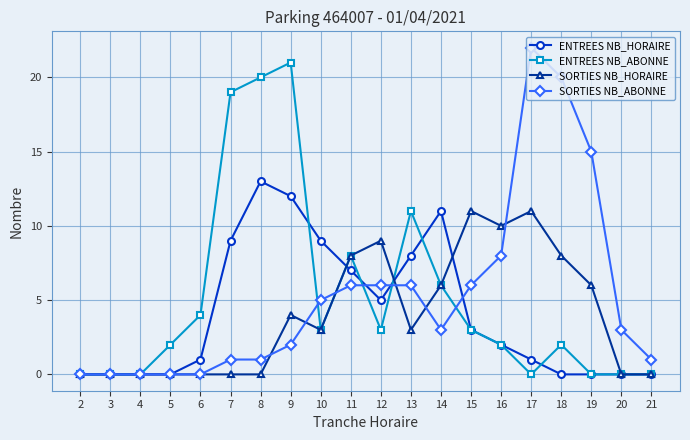

What is the value of the SORTIES NB_ABONNE point at the 14th from the left?

6